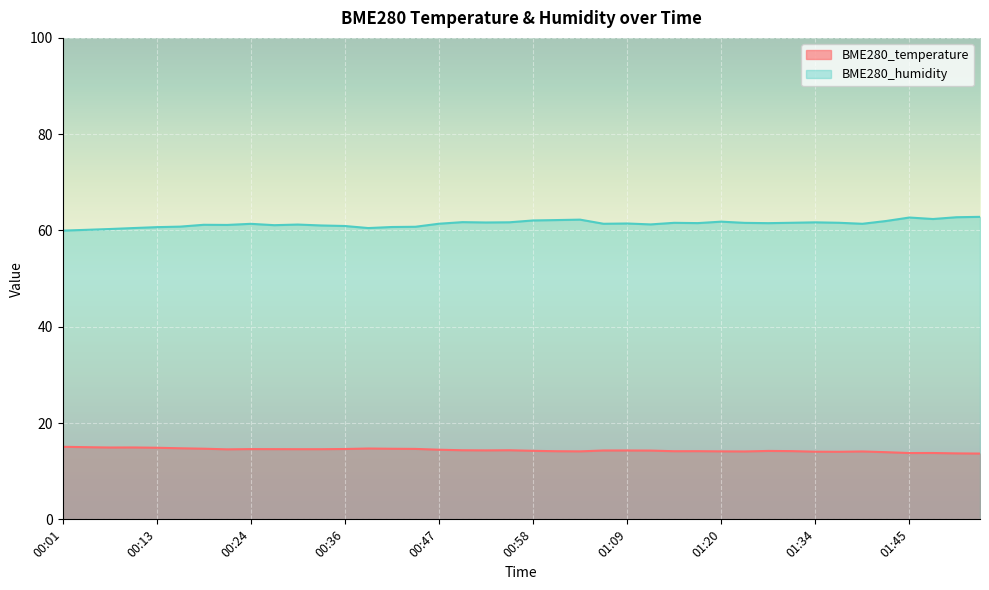

True or false: BME280_humidity has a value of 60.1 at 00:04.

True